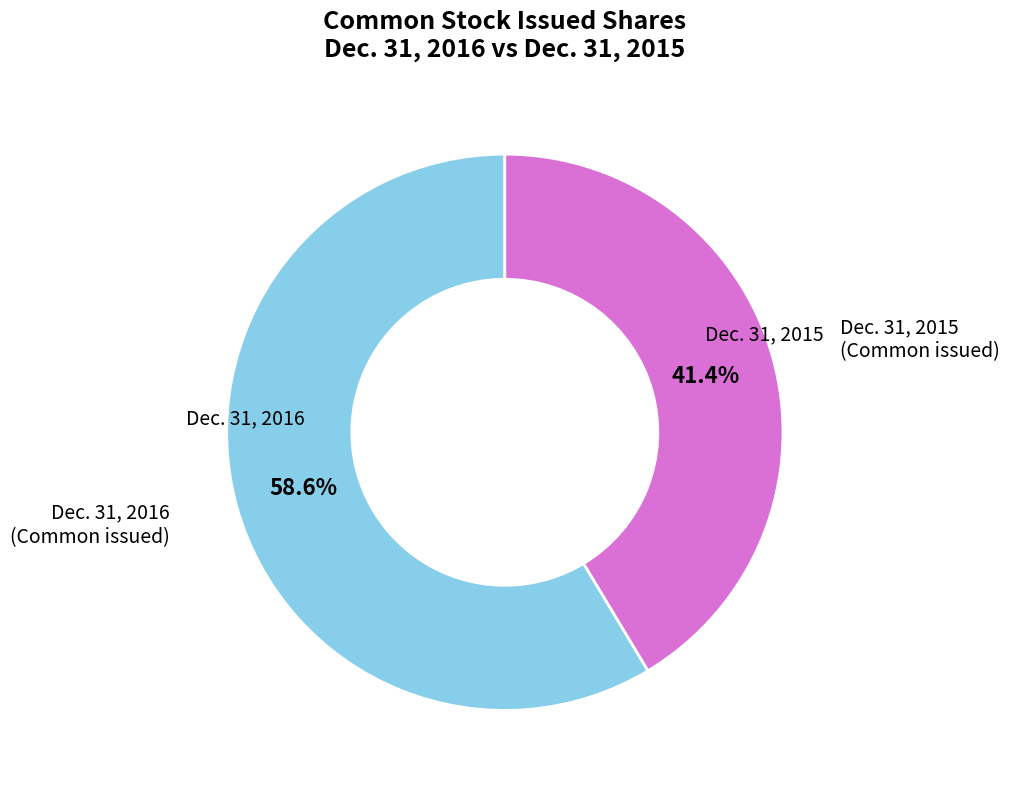

Is there any slice that represents more than half of the pie?

Yes